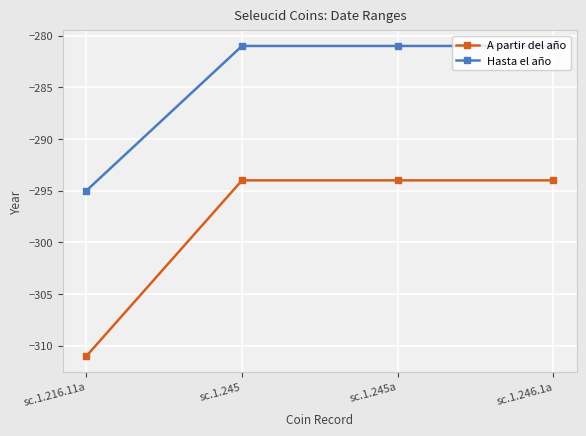

What is the value of the Hasta el año point at the 4th from the left?

-281